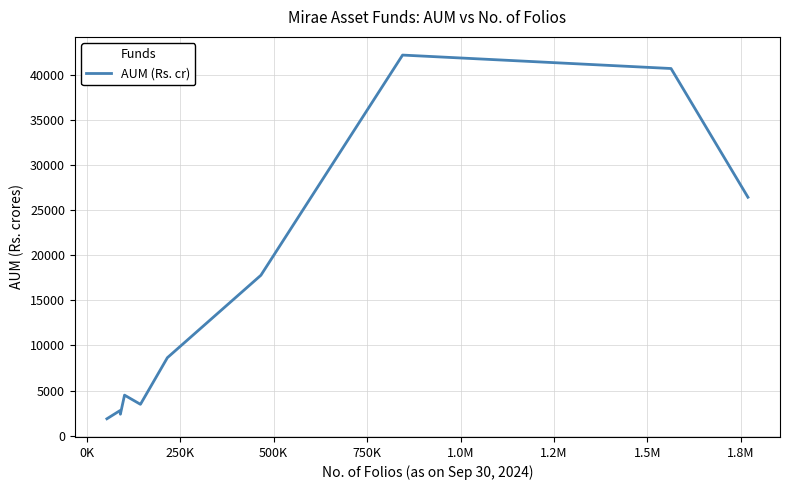

What is the difference between the maximum and minimum values?

40280.4